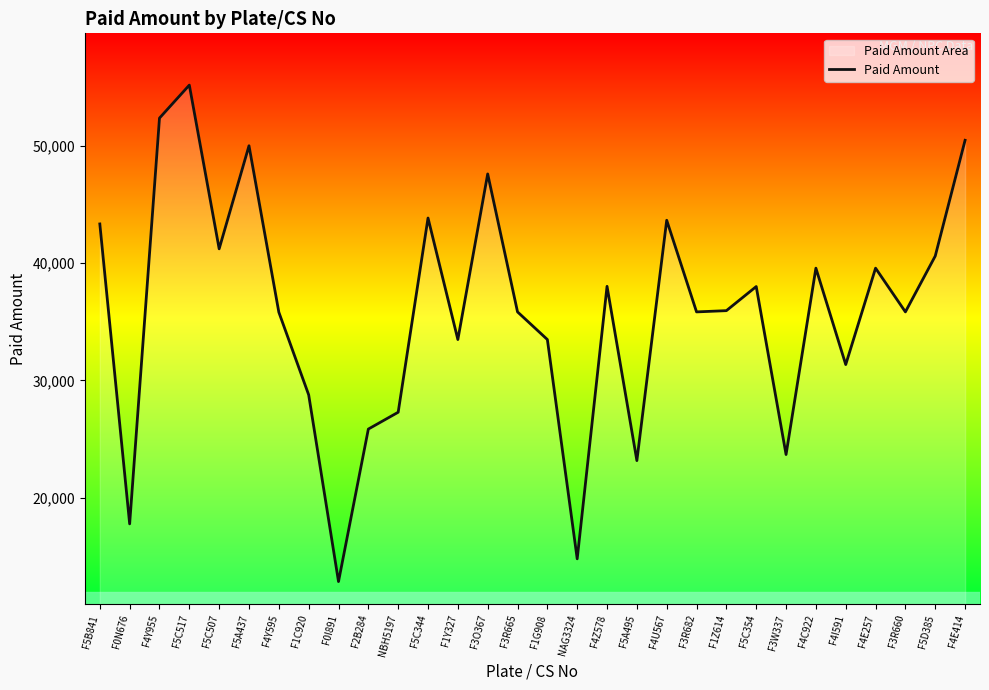

Where is the first local maximum?

F5C517